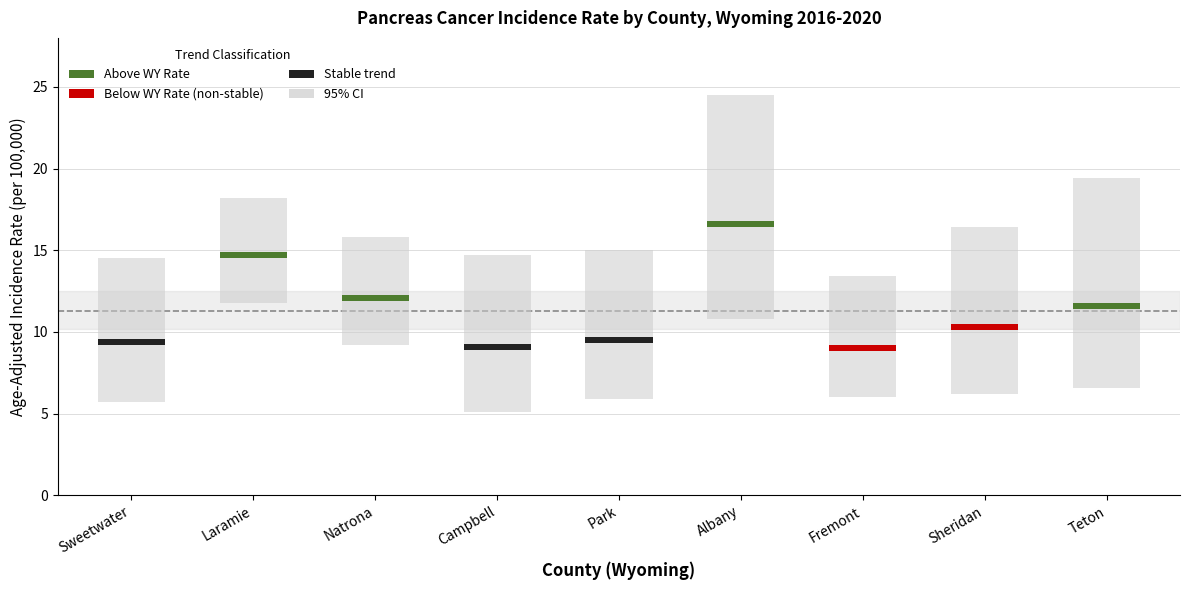

What is the total value across all series at Park?

30.4